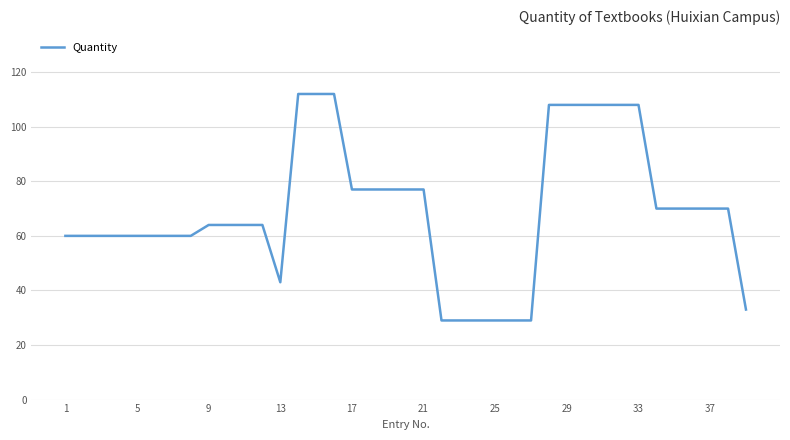

What is the minimum value shown in the chart?

29